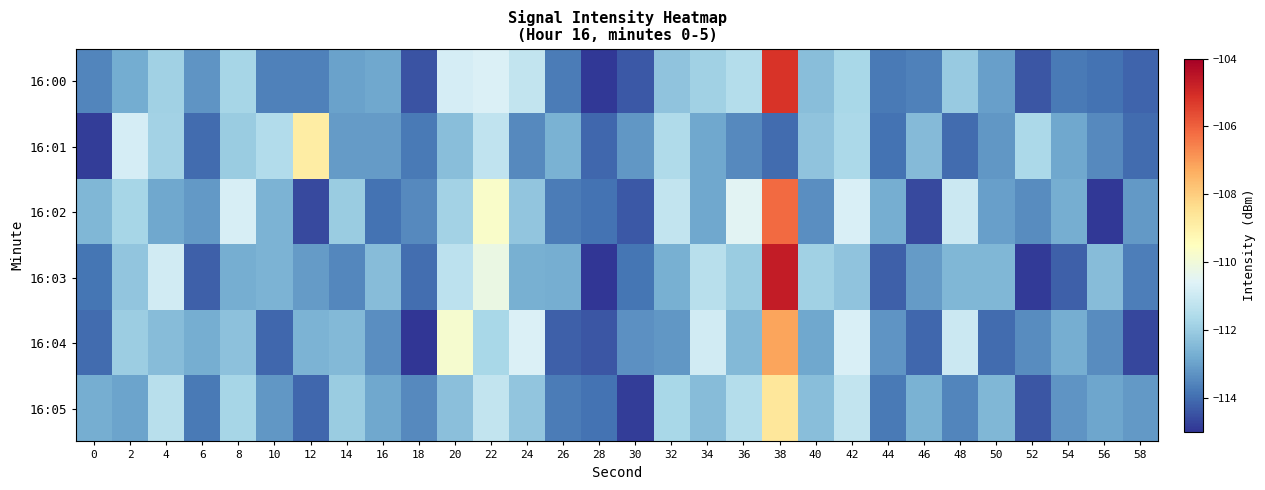

Reading left to right, list all the values displayed in this chart.

16:00: 0=-113.5	2=-112.8	4=-111.9	6=-113.3	8=-111.8	10=-113.6	12=-113.6	14=-113.0	16=-112.9	18=-114.5	20=-110.8	22=-110.7	24=-111.2	26=-113.7	28=-114.9	30=-114.4	32=-112.2	34=-111.9	36=-111.5	38=-105.2	40=-112.4	42=-111.7	44=-113.8	46=-113.6	48=-112.0	50=-113.0	52=-114.4	54=-113.8	56=-113.9	58=-114.2
16:01: 0=-114.9	2=-110.8	4=-111.8	6=-114.0	8=-112.0	10=-111.6	12=-108.9	14=-113.1	16=-113.1	18=-113.8	20=-112.3	22=-111.2	24=-113.5	26=-112.7	28=-114.1	30=-113.2	32=-111.6	34=-112.9	36=-113.5	38=-114.0	40=-112.2	42=-111.7	44=-113.9	46=-112.5	48=-114.0	50=-113.2	52=-111.7	54=-112.9	56=-113.5	58=-114.0
16:02: 0=-112.5	2=-111.8	4=-112.9	6=-113.2	8=-110.8	10=-112.6	12=-114.6	14=-112.0	16=-113.9	18=-113.5	20=-111.8	22=-109.7	24=-112.2	26=-113.7	28=-113.9	30=-114.4	32=-111.2	34=-112.9	36=-110.5	38=-106.2	40=-113.4	42=-110.7	44=-112.8	46=-114.6	48=-111.0	50=-113.0	52=-113.4	54=-112.8	56=-114.9	58=-113.2
16:03: 0=-113.8	2=-112.2	4=-110.9	6=-114.3	8=-112.8	10=-112.6	12=-113.1	14=-113.5	16=-112.4	18=-114.0	20=-111.3	22=-110.2	24=-112.7	26=-112.7	28=-115.4	30=-113.9	32=-112.7	34=-111.4	36=-112.0	38=-104.7	40=-111.9	42=-112.2	44=-114.3	46=-113.1	48=-112.5	50=-112.5	52=-114.9	54=-114.3	56=-112.4	58=-113.7
16:04: 0=-114.0	2=-112.0	4=-112.4	6=-112.8	8=-112.3	10=-114.1	12=-112.6	14=-112.5	16=-113.4	18=-115.0	20=-109.8	22=-111.7	24=-110.7	26=-114.2	28=-114.4	30=-113.4	32=-113.2	34=-110.9	36=-112.5	38=-107.2	40=-112.9	42=-110.7	44=-113.3	46=-114.1	48=-111.0	50=-114.0	52=-113.4	54=-112.8	56=-113.4	58=-114.7
16:05: 0=-112.7	2=-113.0	4=-111.4	6=-113.8	8=-111.8	10=-113.2	12=-114.1	14=-112.0	16=-112.9	18=-113.5	20=-112.3	22=-111.2	24=-112.2	26=-113.7	28=-113.9	30=-114.9	32=-111.7	34=-112.4	36=-111.5	38=-108.7	40=-112.4	42=-111.2	44=-113.8	46=-112.6	48=-113.5	50=-112.5	52=-114.4	54=-113.3	56=-112.9	58=-113.2